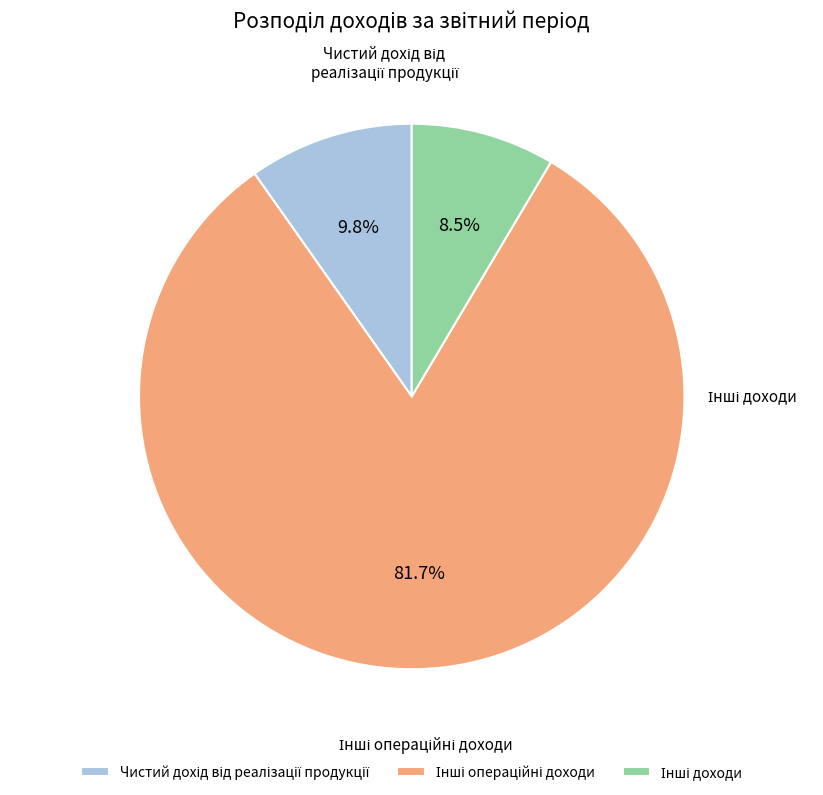

True or false: Інші операційні доходи accounts for 87% of the total.

False